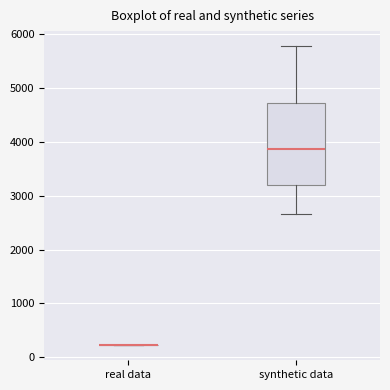

Reading left to right, read every box against the y-axis: the position of its median line, the range the box covers, and the ends of its whiskers. The values are not printed on the chart, so give them approximately, as read against the axis.

real data: box collapsed to a line at 200, whiskers 200 to 200
synthetic data: median 3900, box 3200 to 4700, whiskers 2700 to 5800